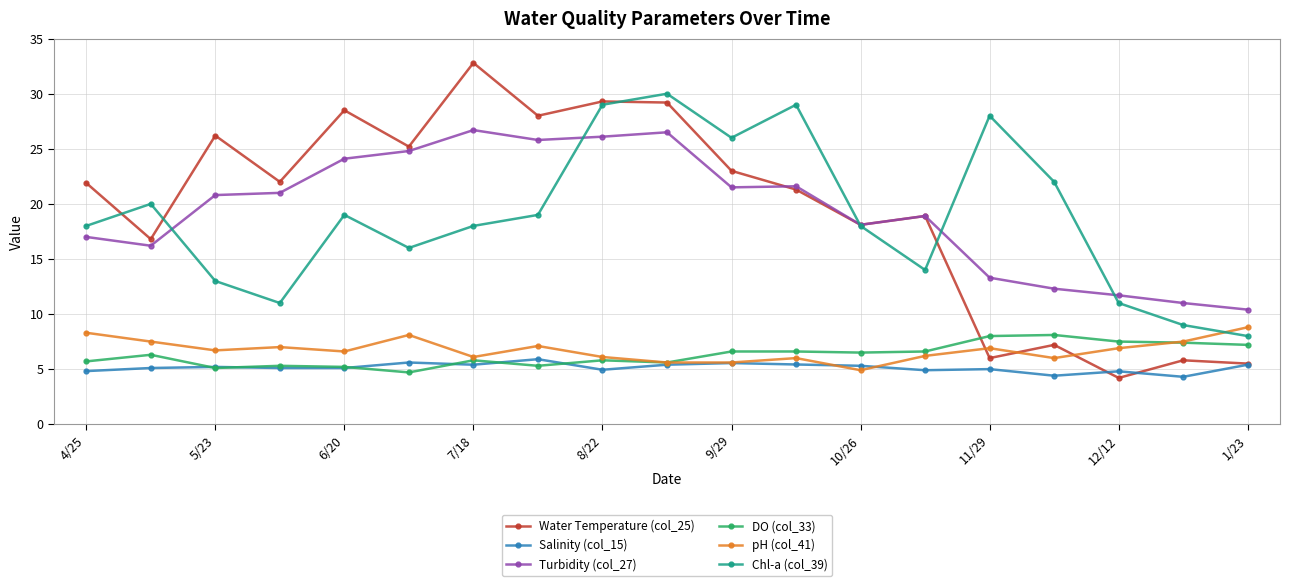

True or false: Chl-a (col_39) and DO (col_33) intersect in this chart.

False